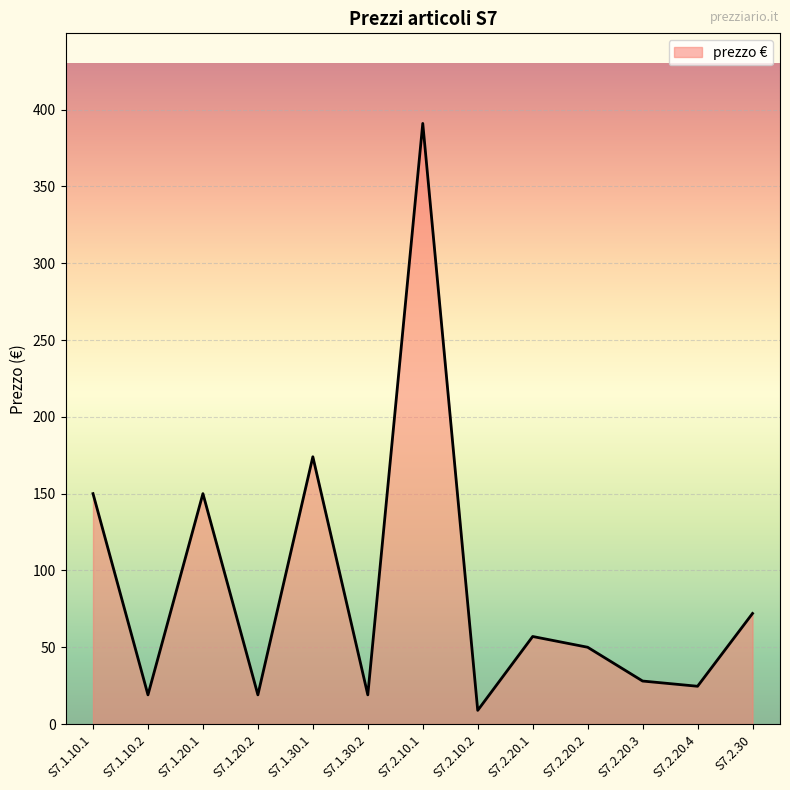

Is it true that the value at S7.1.10.2 is 4.0?

False